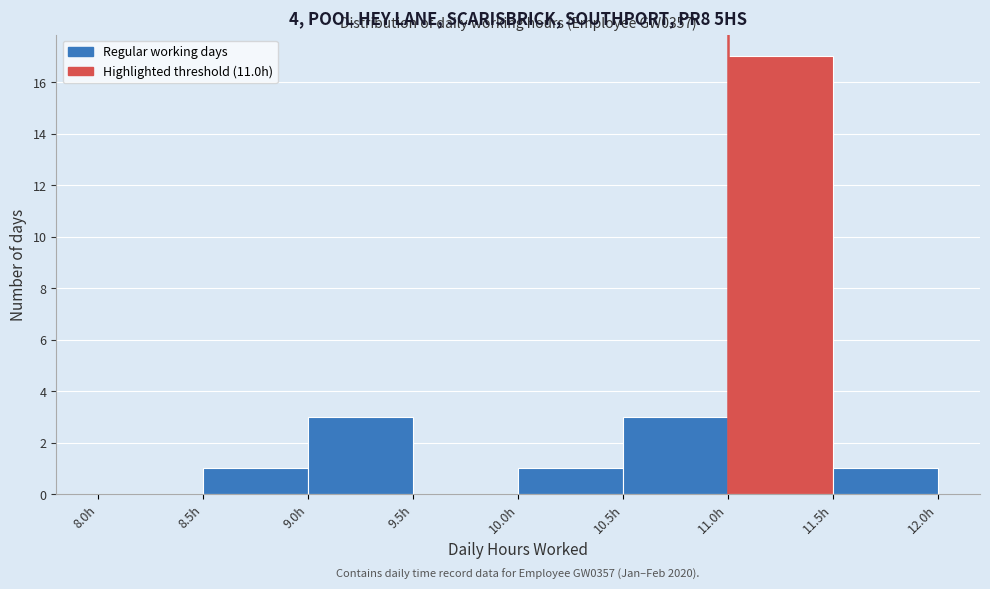

Over which range of the x-axis is the bar tallest?

11.0 to 11.5